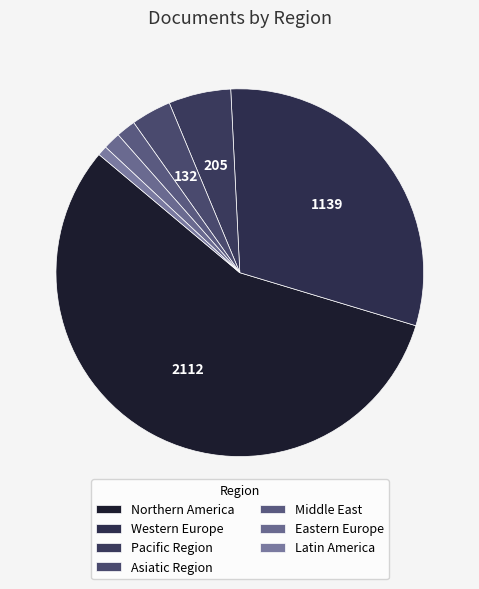

What is the smallest slice in the pie chart?

Latin America